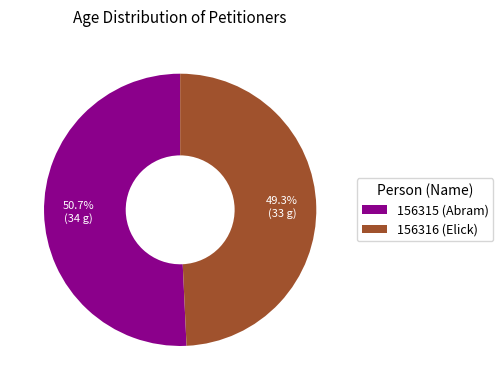

Rank the categories by value from lowest to highest.

156316 (Elick), 156315 (Abram)